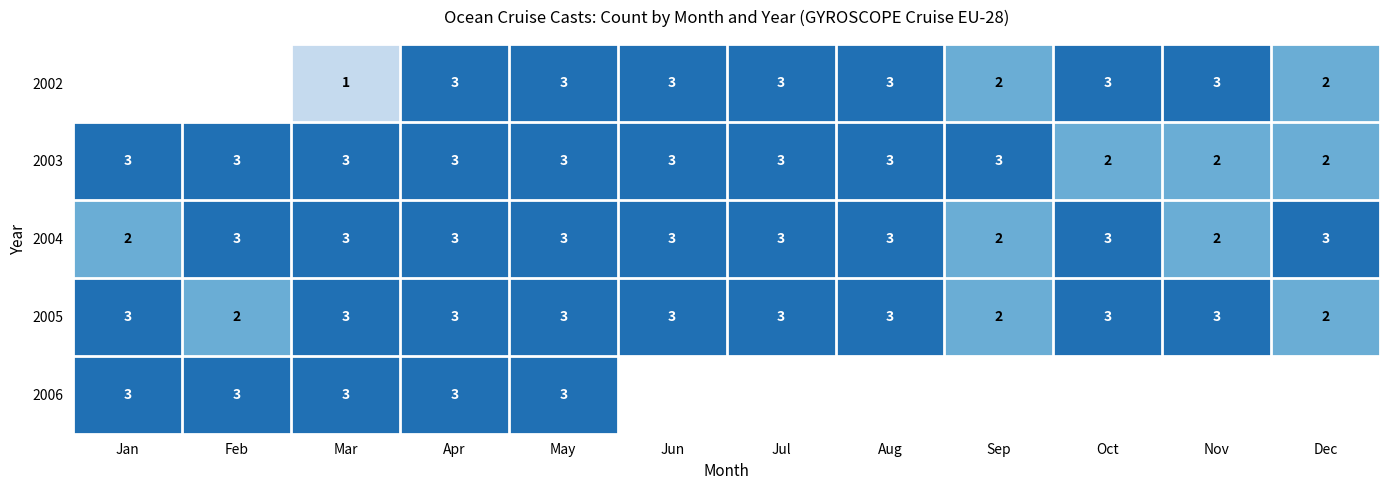

What is the total value across all series at May?

15